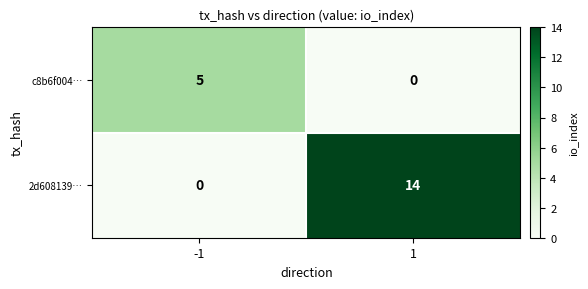

What is the sum of all 2d608139… values?

14